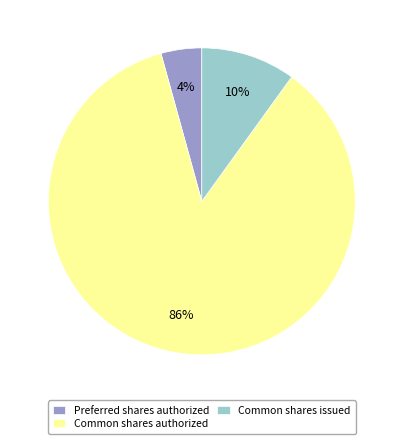

To the nearest percent, what is the average slice percentage?

33%